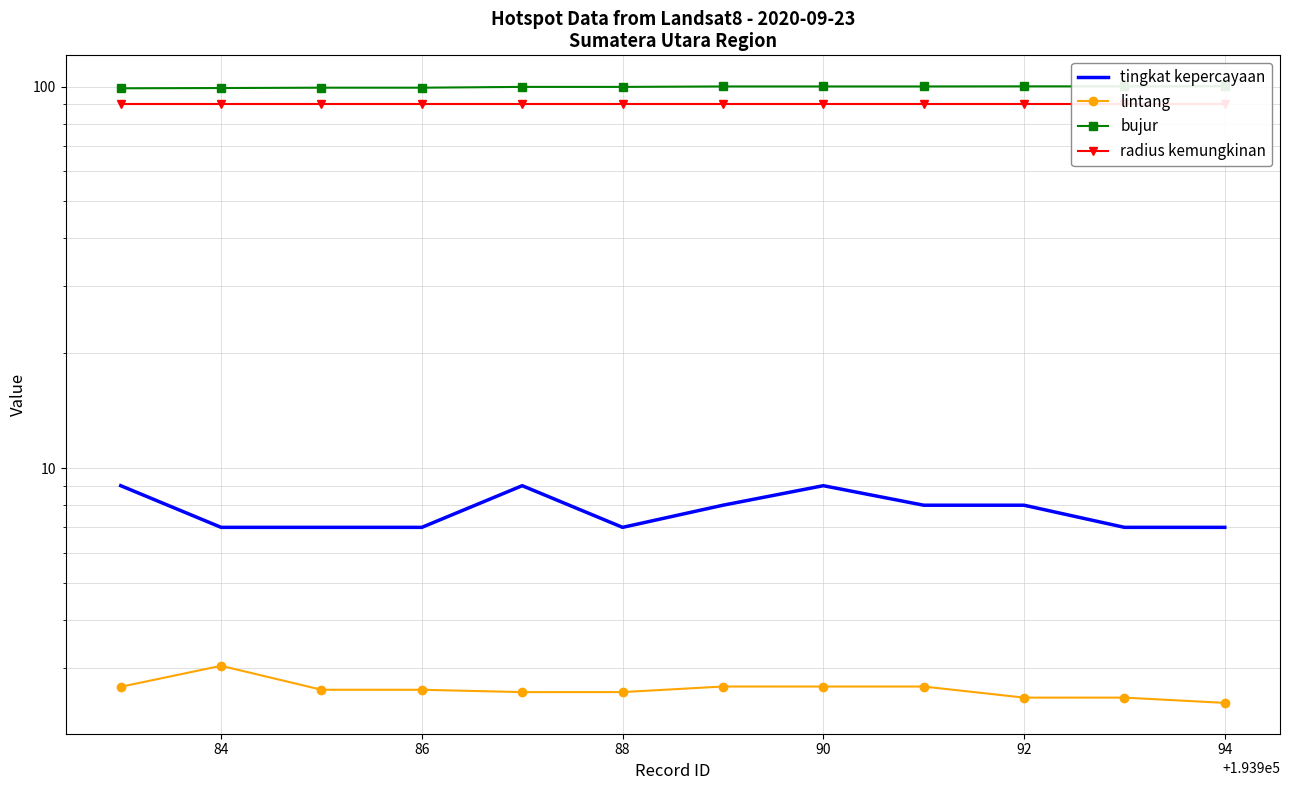

True or false: tingkat kepercayaan and bujur intersect in this chart.

False